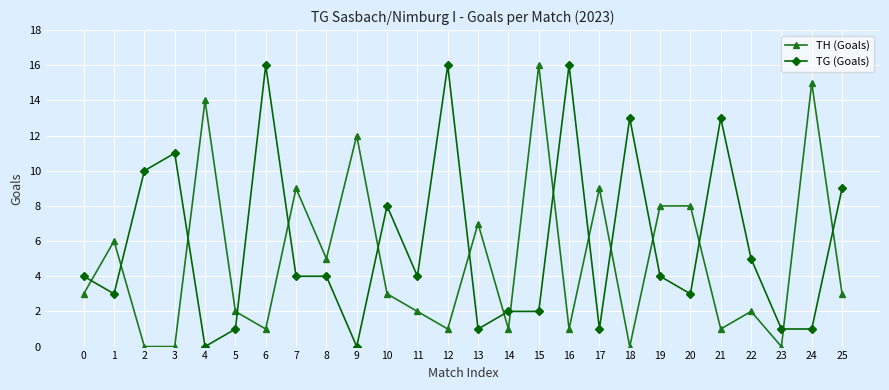

What is the value of the TG (Goals) point at the 16th from the left?

2